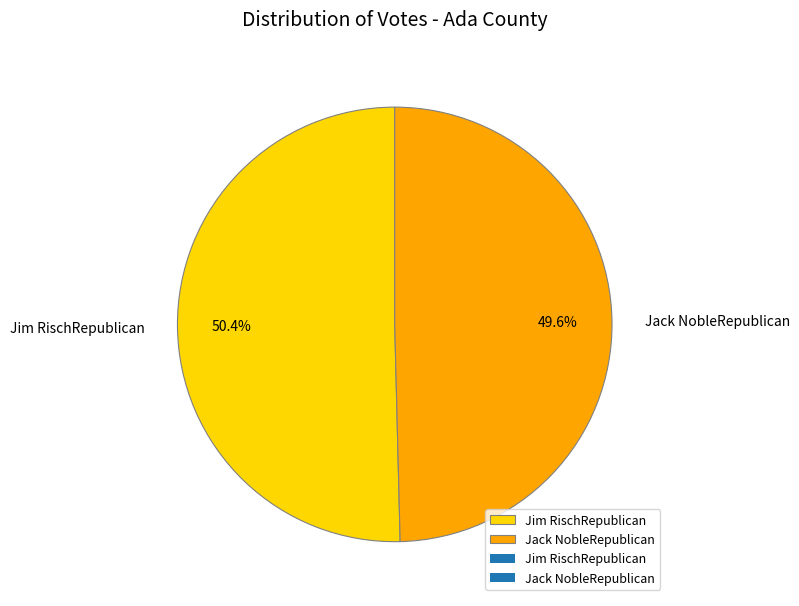

Between Jim RischRepublican and Jack NobleRepublican, which is larger?

Jim RischRepublican